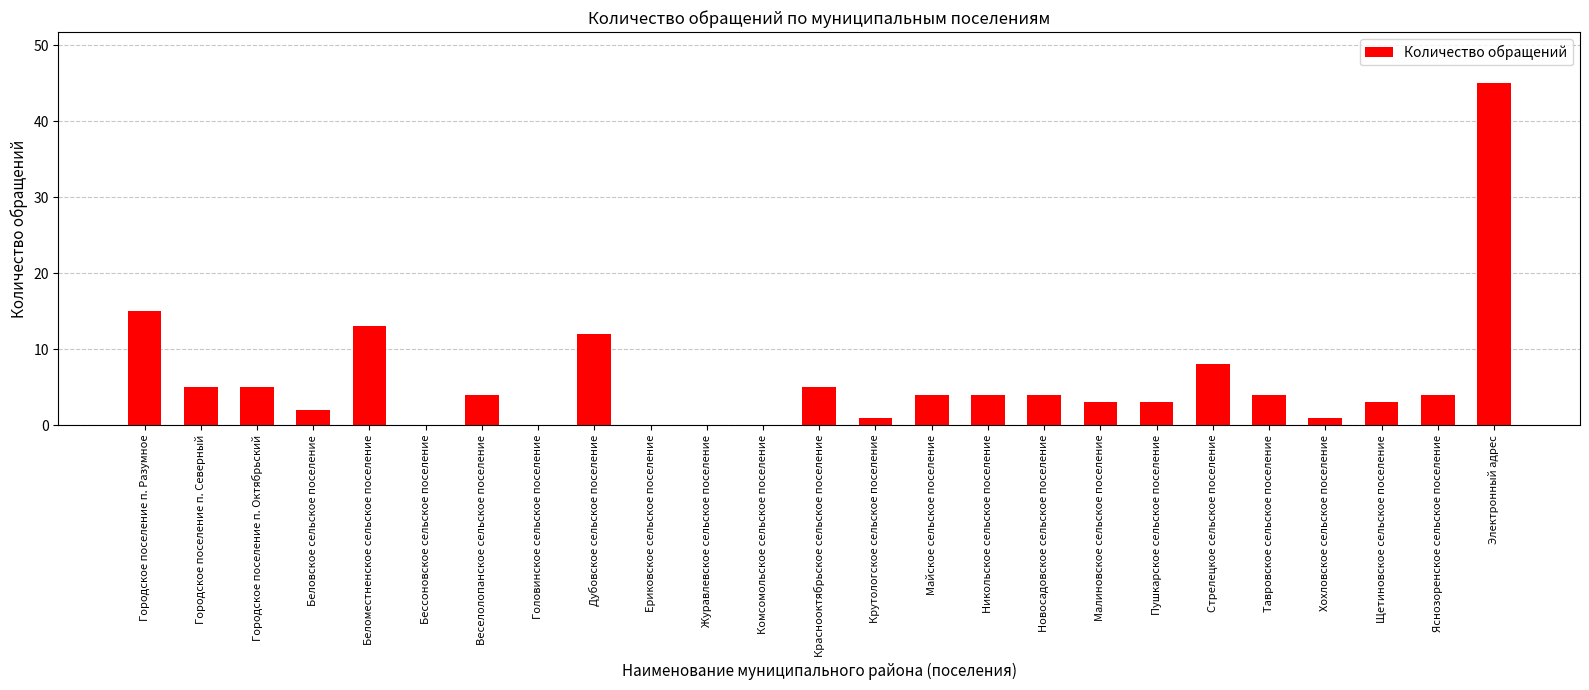

Where is the data nearest to the value 22?

Городское поселение п. Разумное